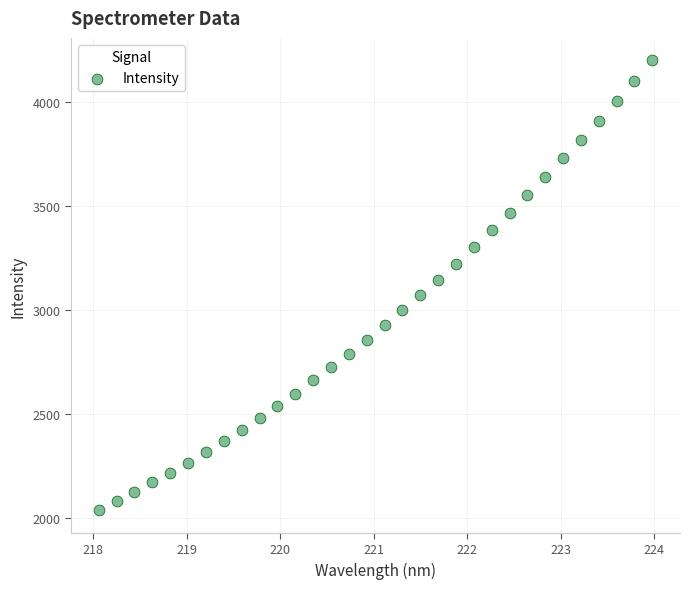

What is the range of Y values (max minus min)?

2159.3